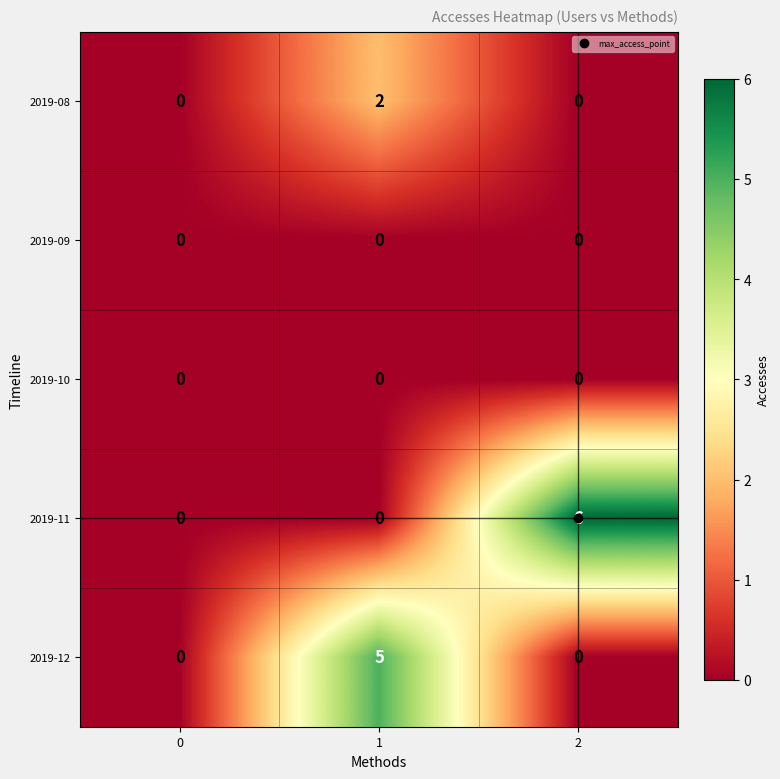

At which category is the sum across all series the highest?

1